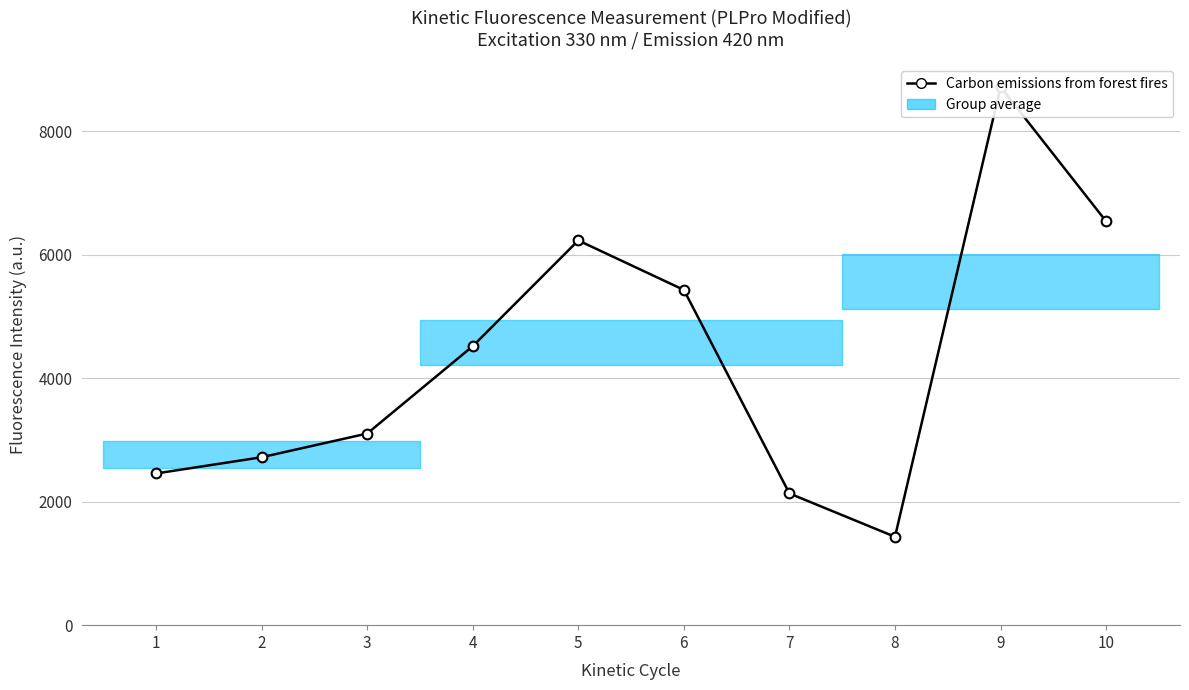

Count the number of data series in this chart.

1